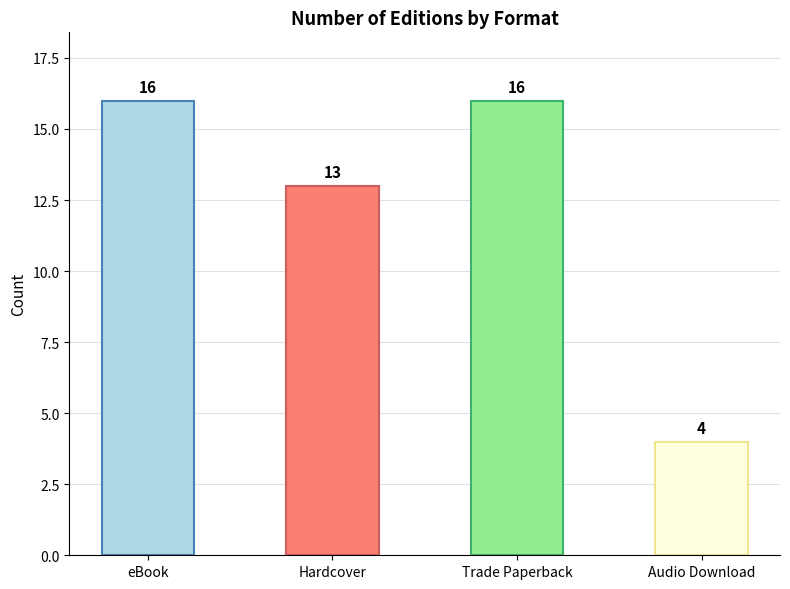

What is the label of the 2nd bar from the left?

Hardcover